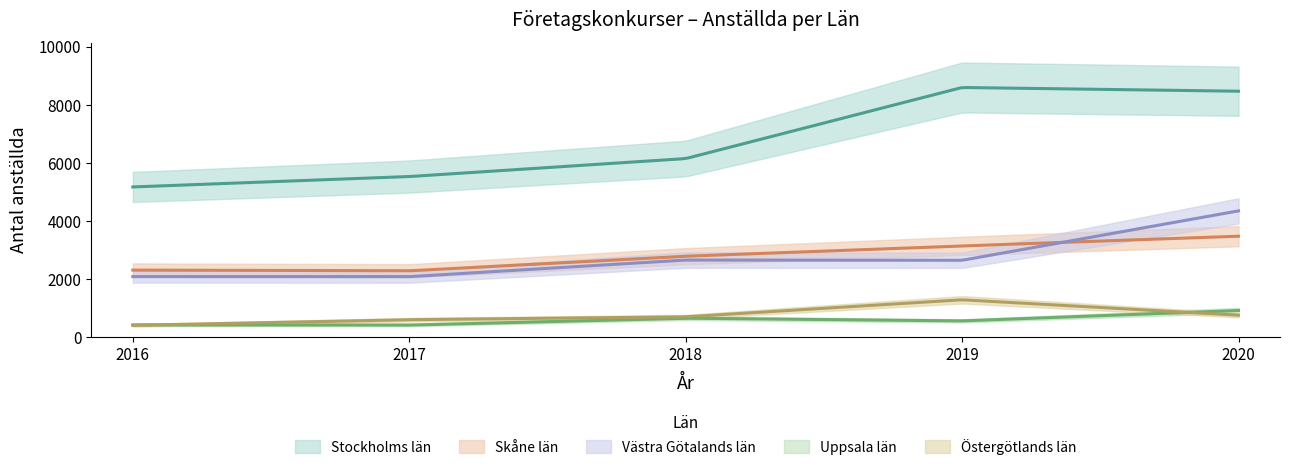

Reading right to left, what are all the values shown in this chart?

Stockholms län: 8471	8599	6151	5532	5174
Skåne län: 3478	3144	2789	2287	2311
Västra Götalands län: 4350	2649	2657	2085	2087
Uppsala län: 920	562	655	418	424
Östergötlands län: 759	1289	702	604	410